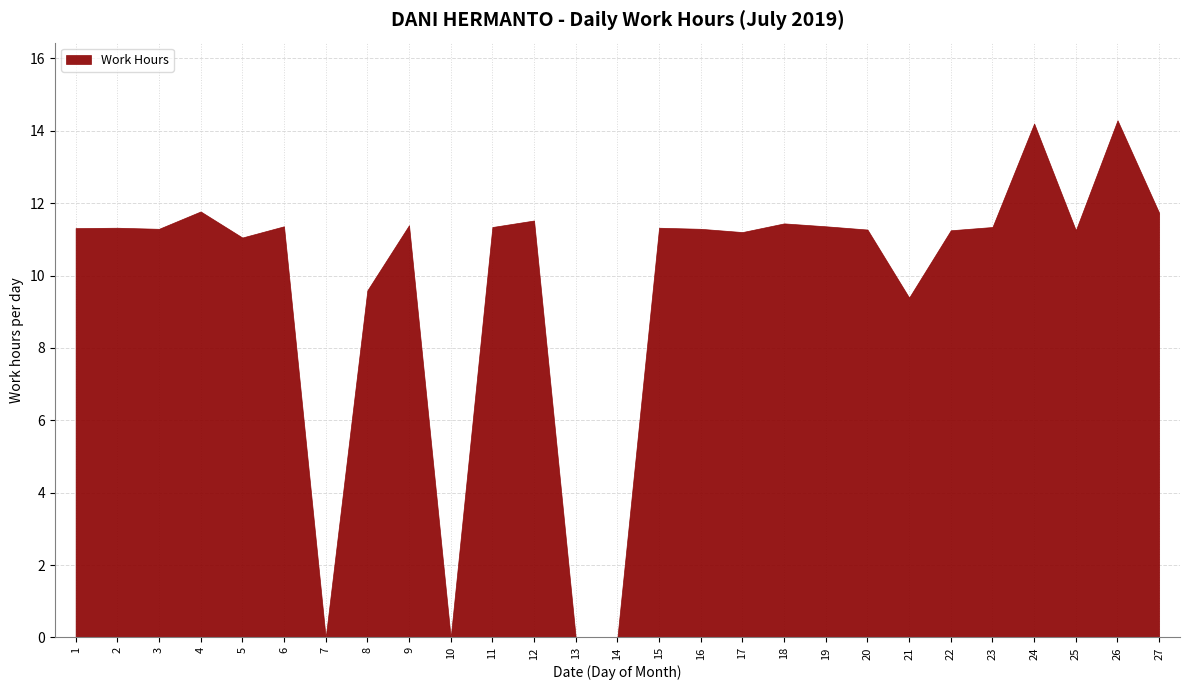

Which label corresponds to the largest value in the chart?

26